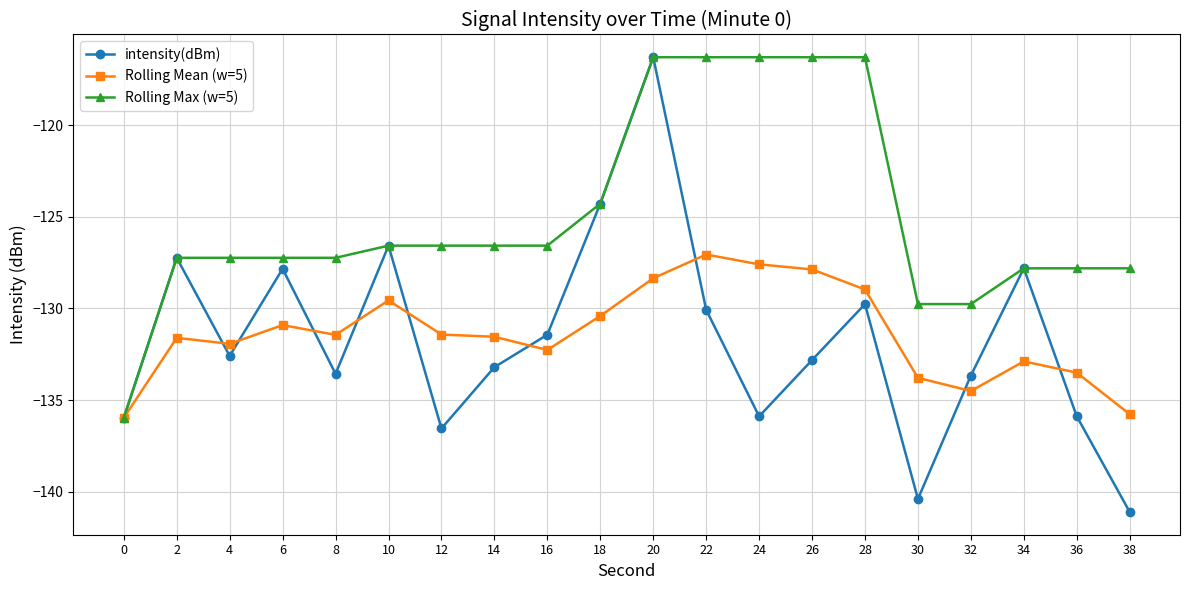

What is the value of the Rolling Max (w=5) point at the 3rd from the left?

-127.2